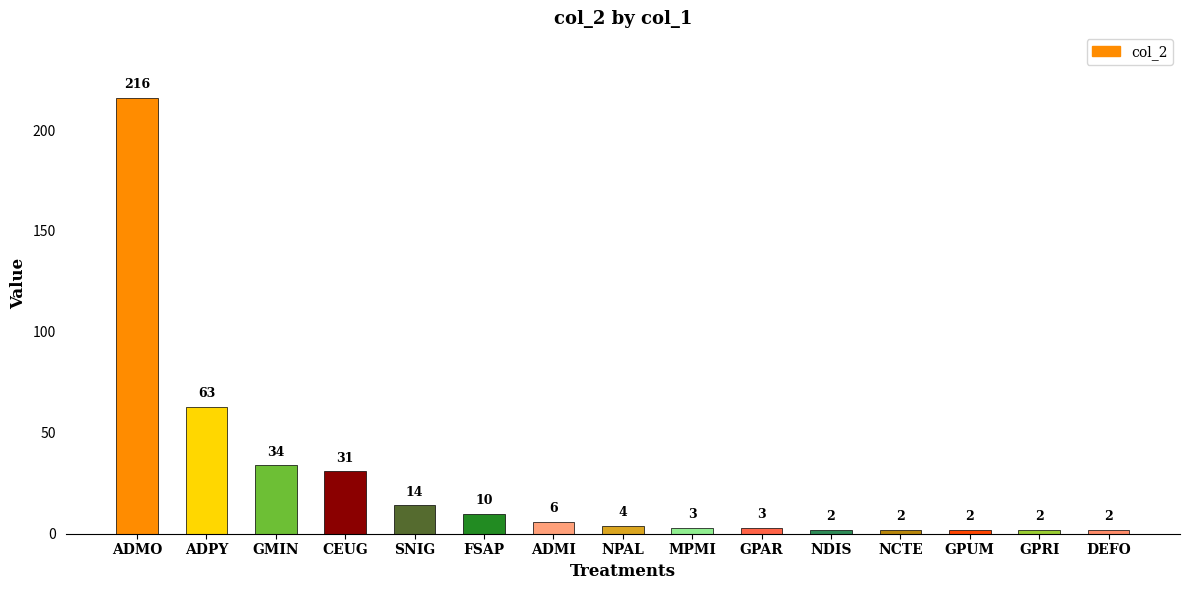

What is the difference between the values at ADPY and GPUM?

61